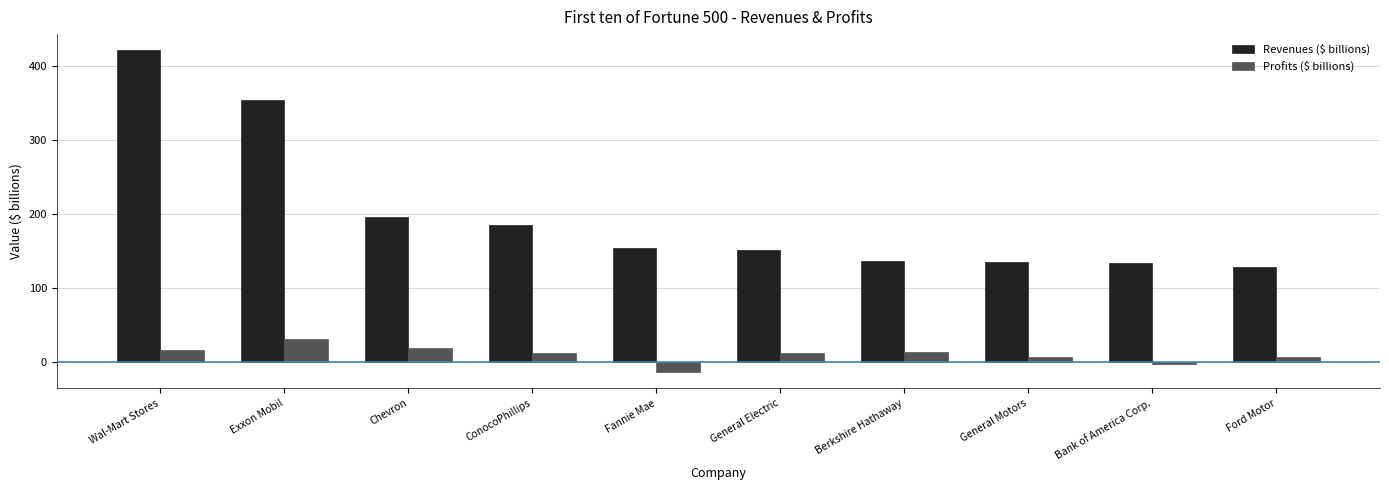

What is the highest value of the Profits ($ billions) series?

30.5